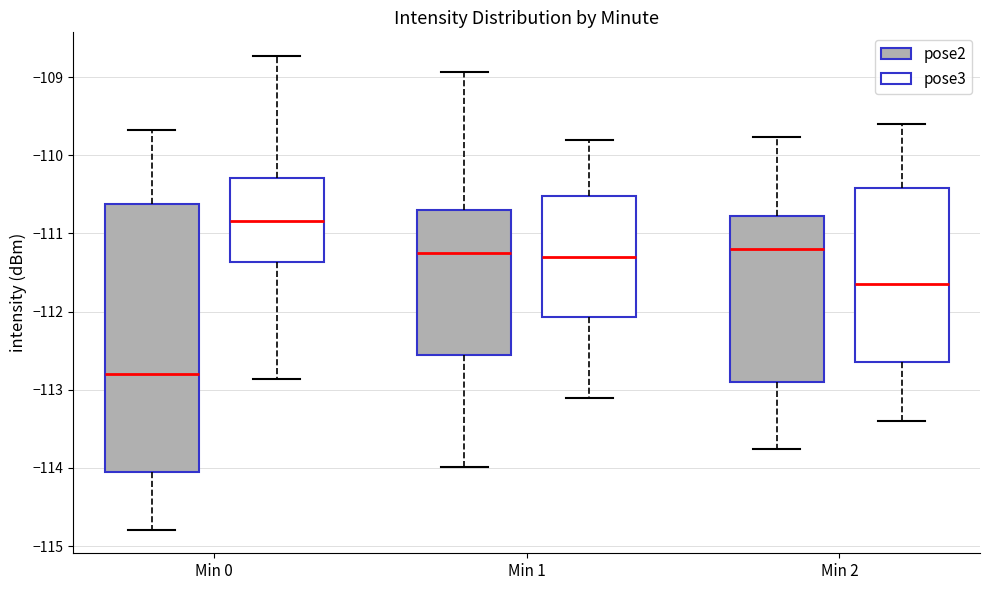

Which box's median line is the highest?

Min 0 (pose3)